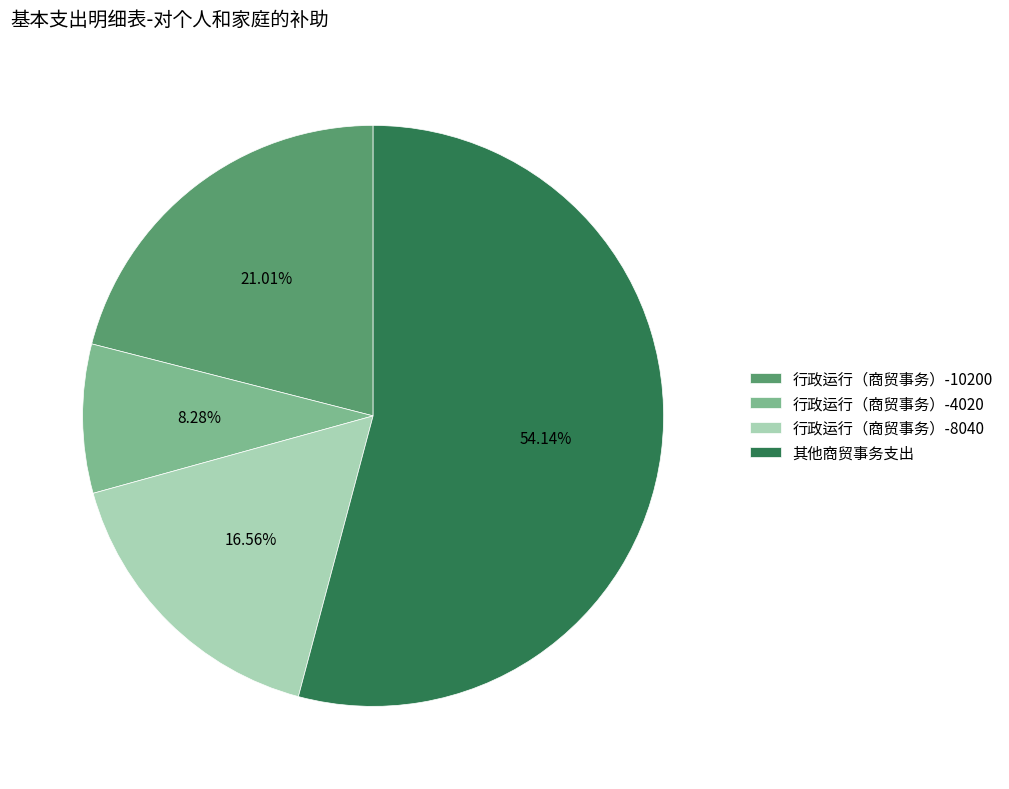

Rank the categories by value from lowest to highest.

行政运行（商贸事务）-4020, 行政运行（商贸事务）-8040, 行政运行（商贸事务）-10200, 其他商贸事务支出